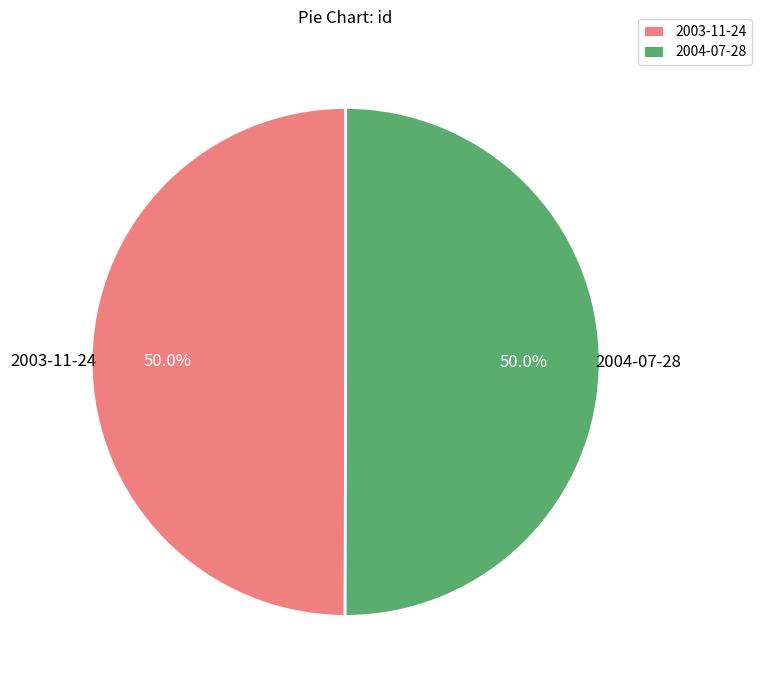

Approximately how many times larger is the value at 2004-07-28 compared to 2003-11-24?

1.0